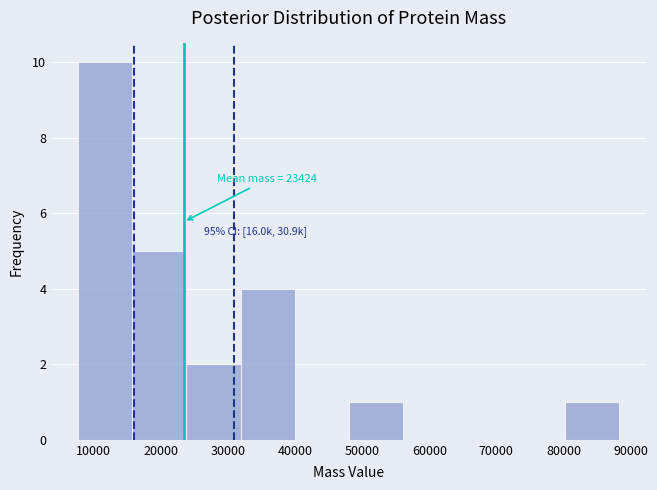

Over which range of the x-axis is the bar tallest?

8000 to 16000